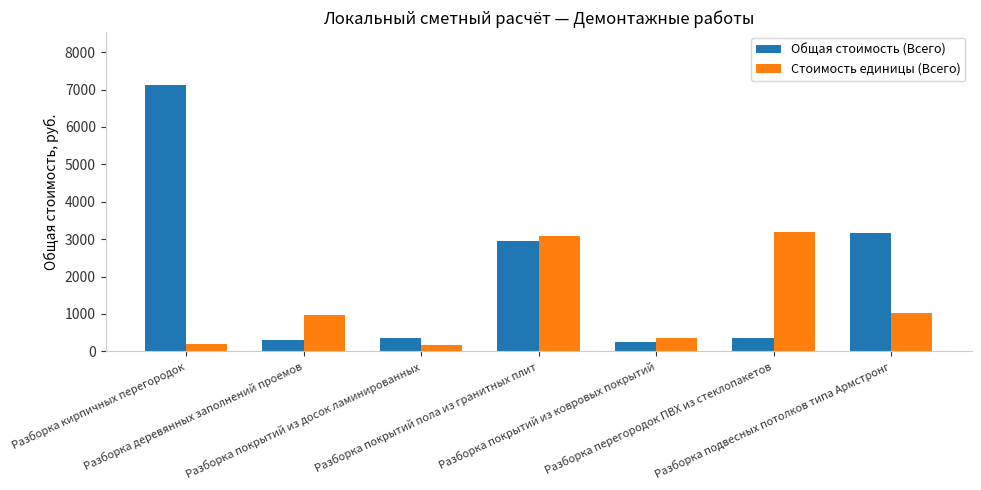

List the series in order of their peak value, lowest first.

Стоимость единицы (Всего), Общая стоимость (Всего)